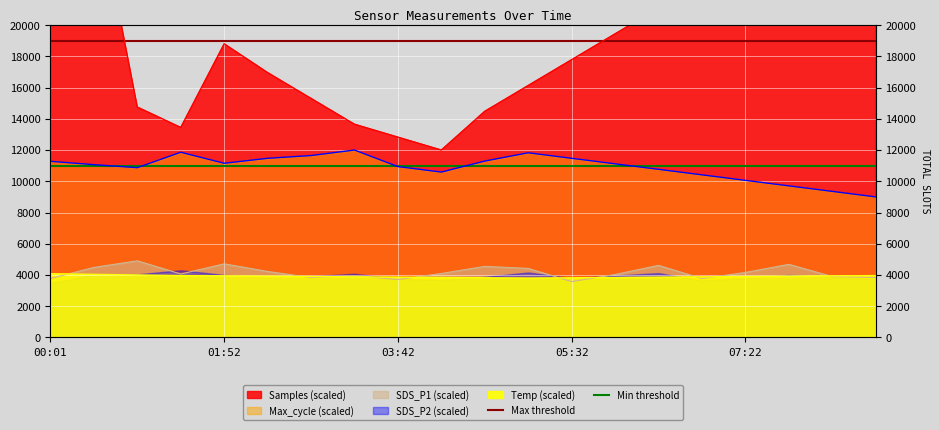

What is the value of the Max threshold point at the 2nd from the left?

19000